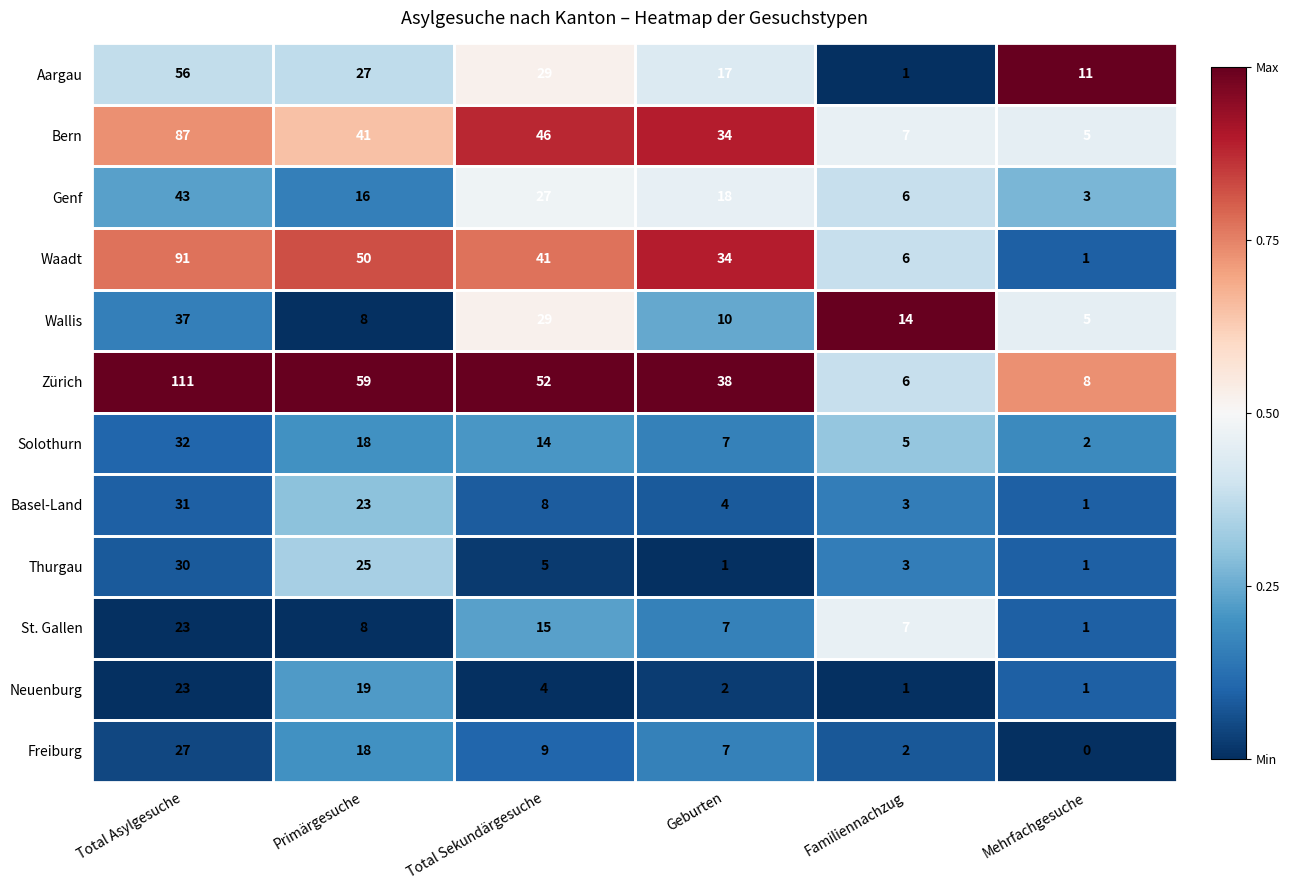

Read the St. Gallen value at Total Asylgesuche, to the nearest 5.

25